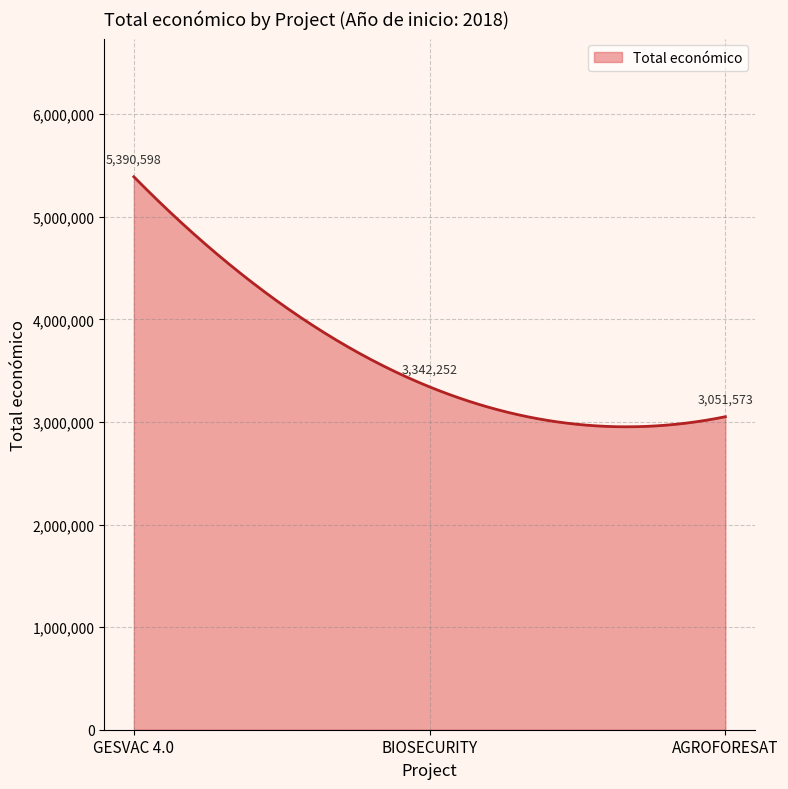

What is the maximum value shown in the chart?

5390598.0